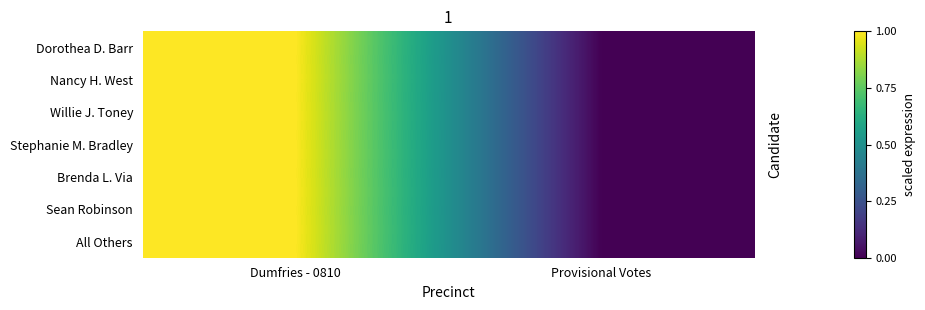

Which category has the lowest value across all series?

Provisional Votes